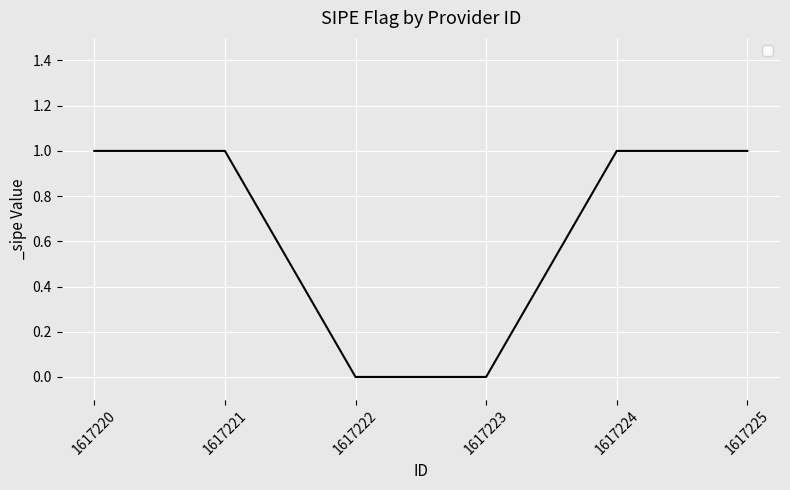

The value at 1617225 is 1. True or false?

True